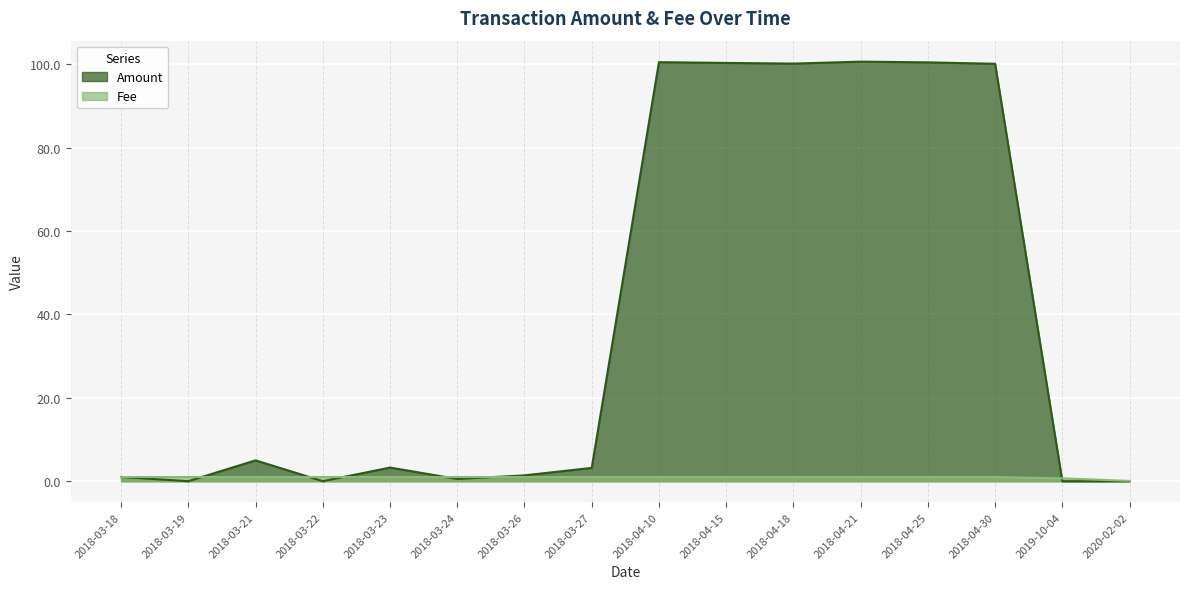

Rank the series by their maximum value, from lowest to highest.

Fee, Amount